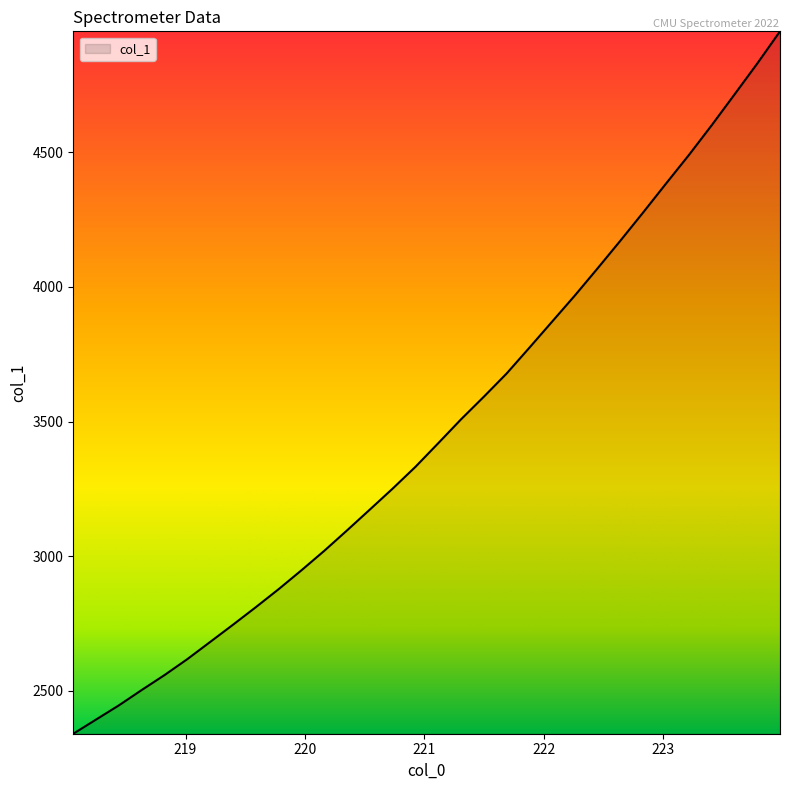

What is the smallest value displayed?

2341.3